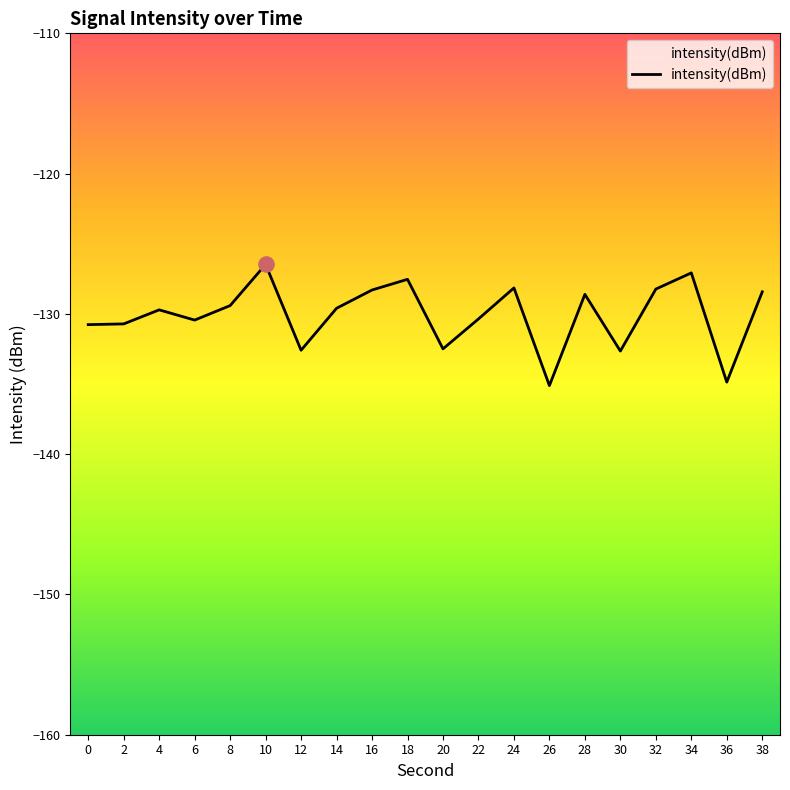

What is the change in value from 24 to 30?

-4.5